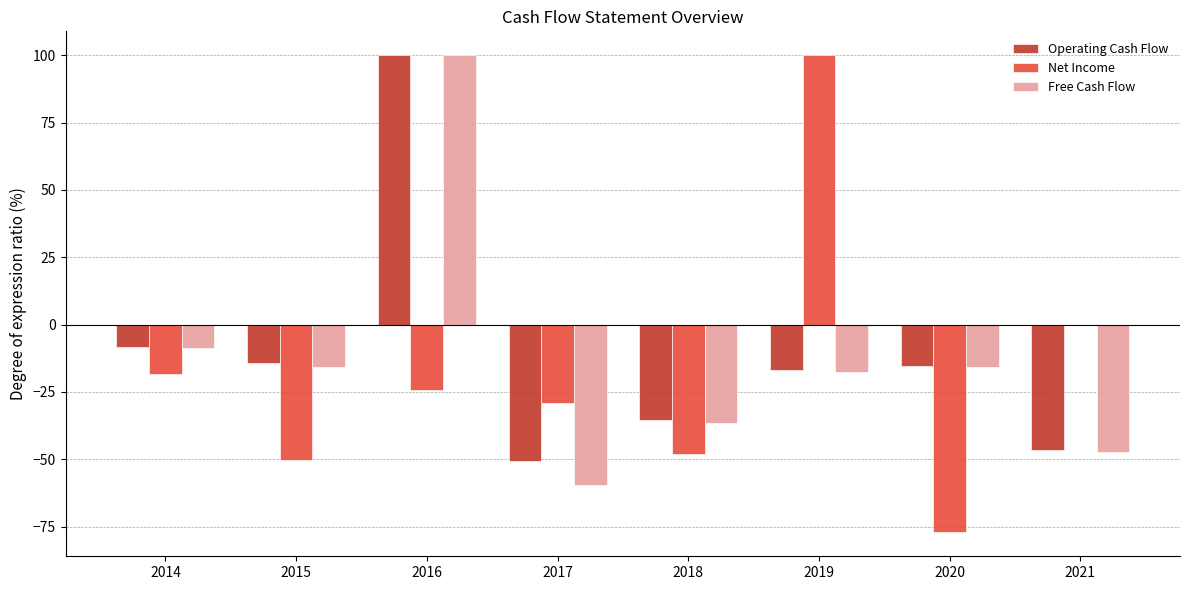

At which label does Free Cash Flow reach its peak?

2016